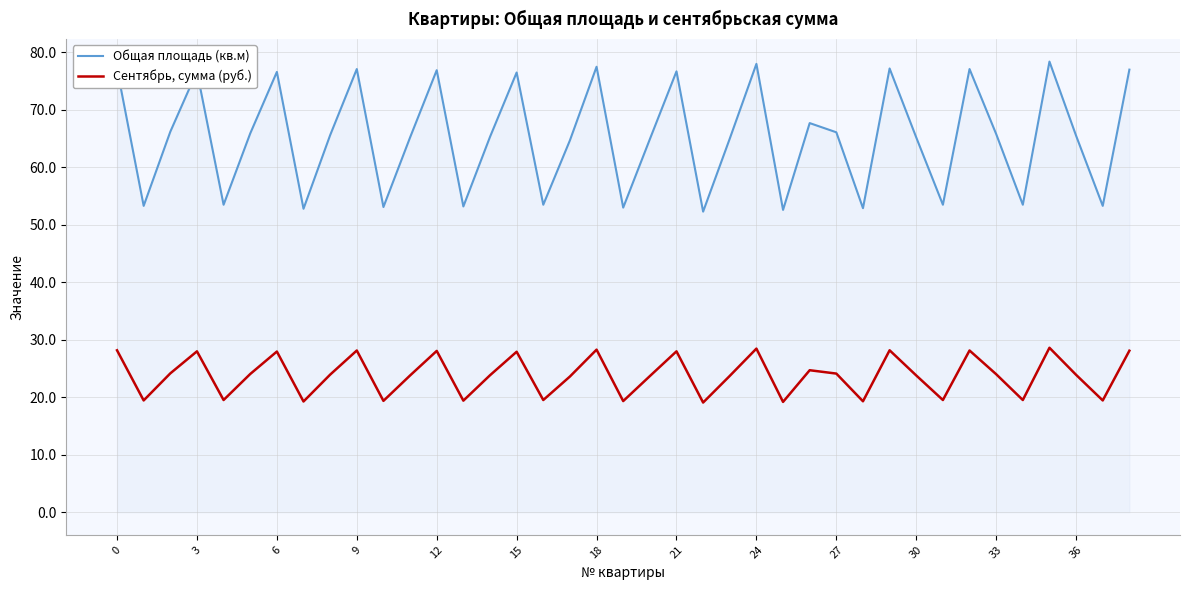

What is the maximum value shown in the chart?

78.4